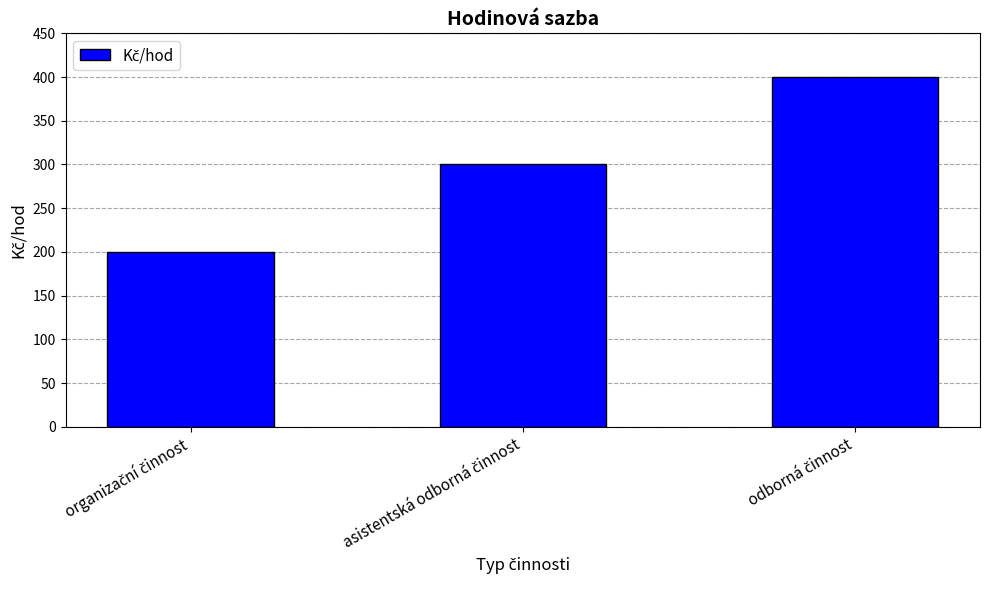

What is the average value?

300